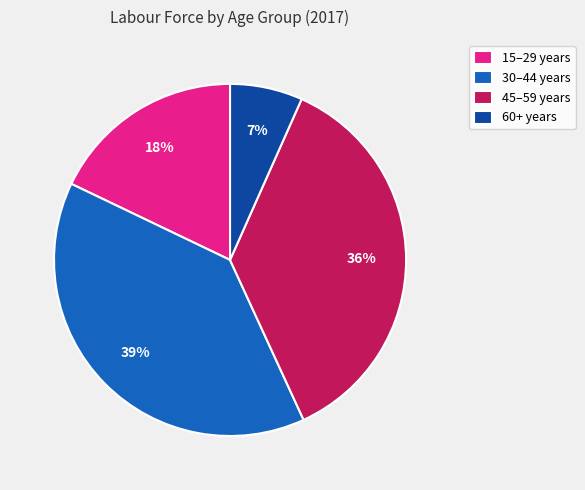

What is the largest slice in the pie chart?

30–44 years